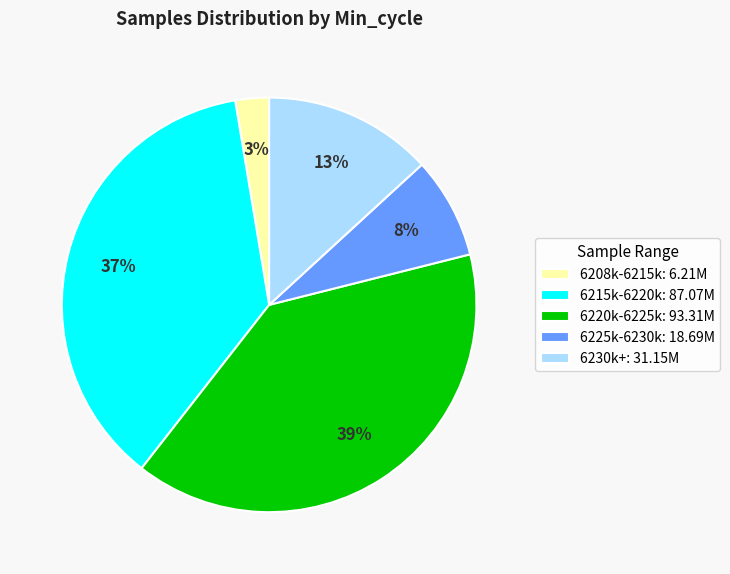

Is there a majority slice in this chart?

No